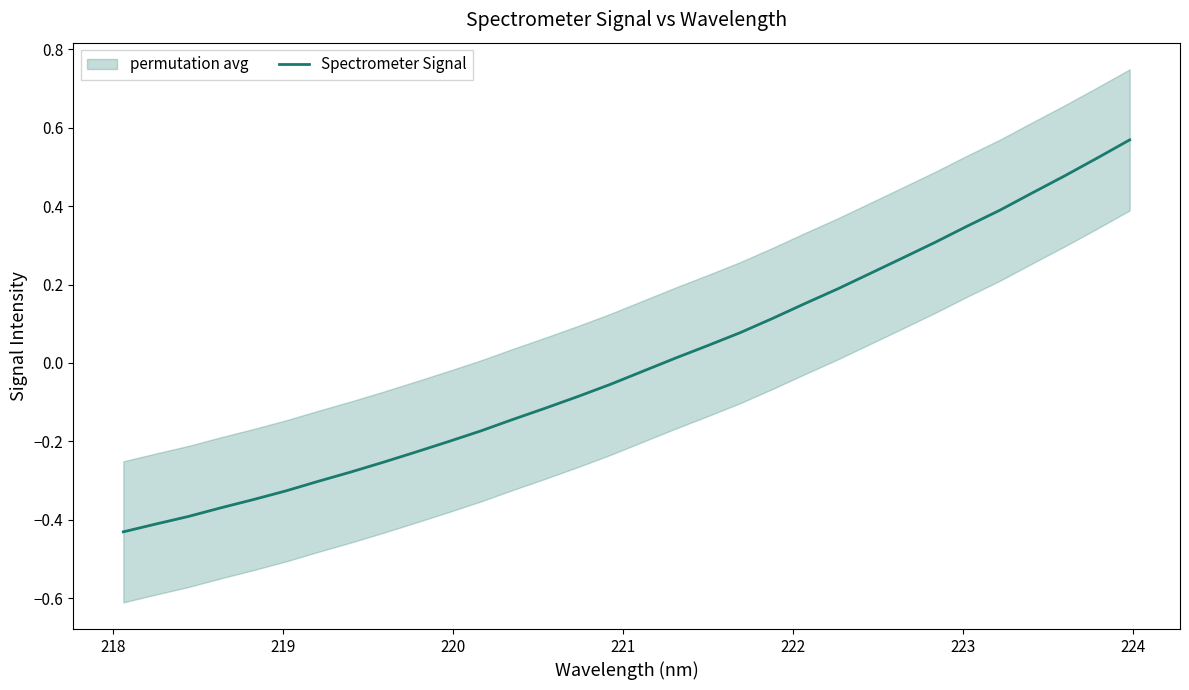

What is the smallest value displayed?

-0.4